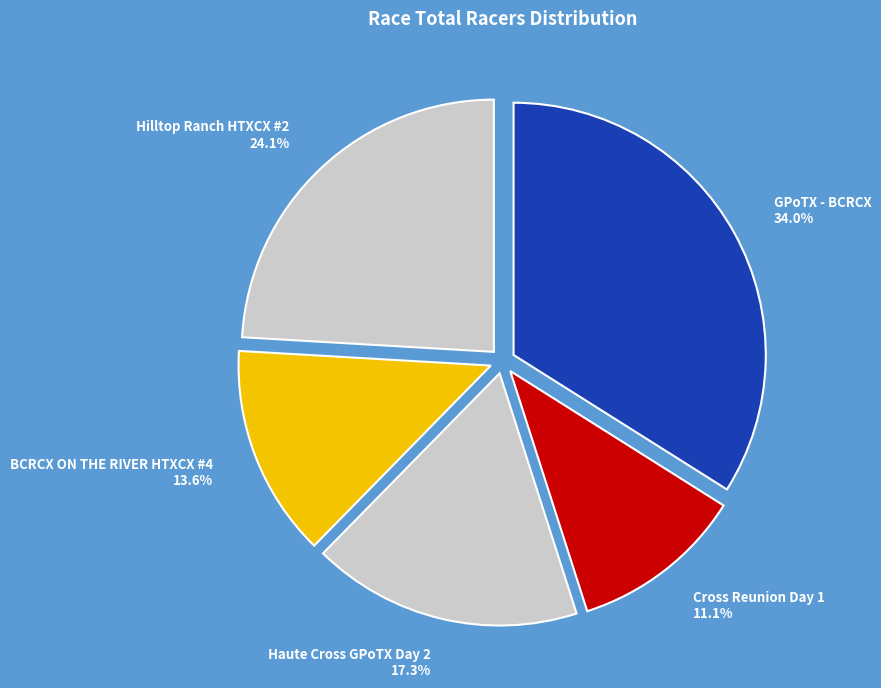

To the nearest percent, what is the combined percentage of Cross Reunion Day 1 and GPoTX - BCRCX?

45%